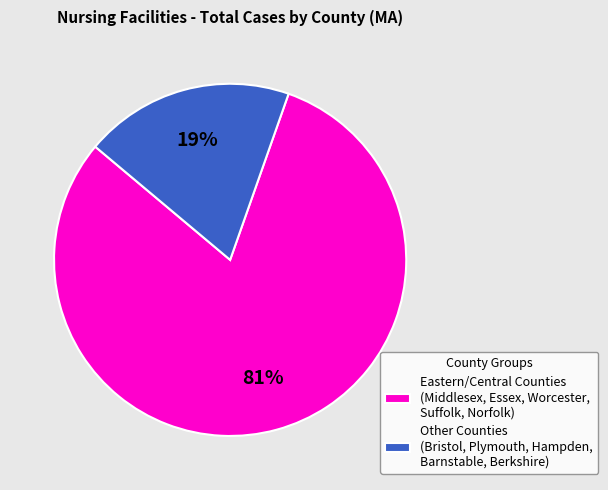

Which slice is the largest?

Eastern/Central Counties (Middlesex, Essex, Worcester, Suffolk, Norfolk)